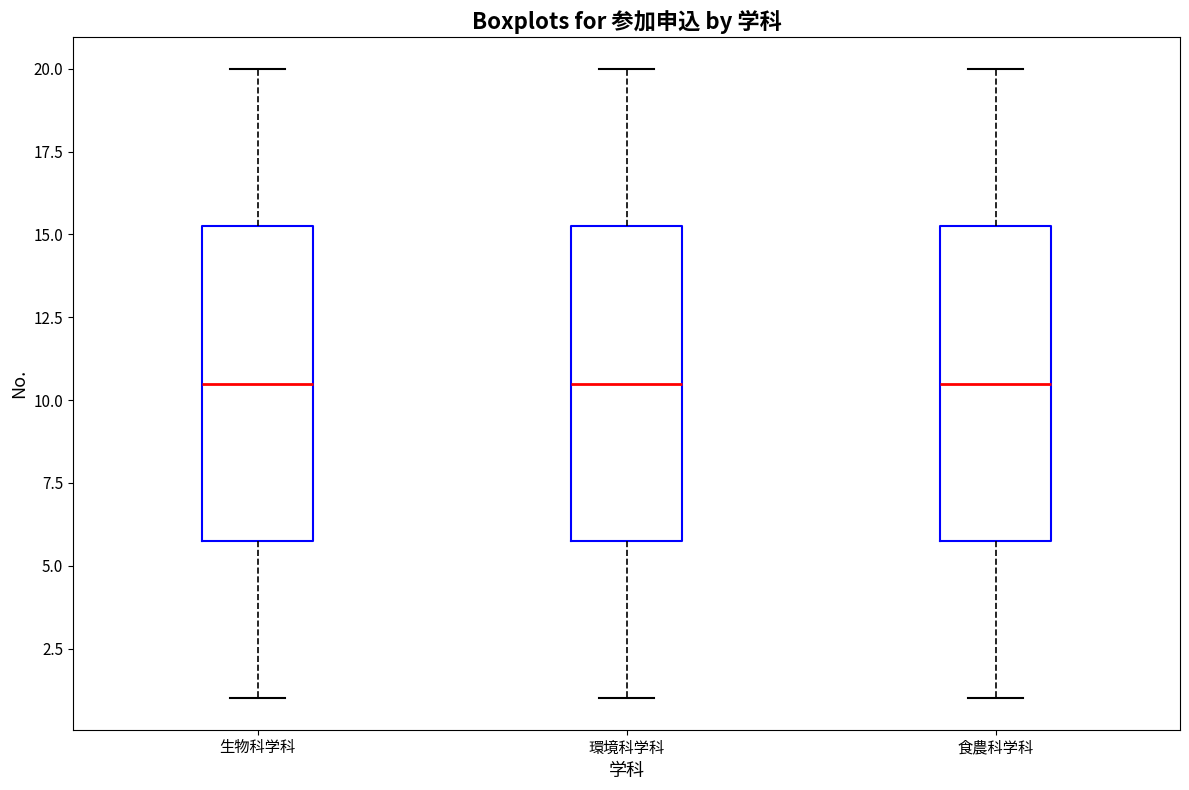

Reading left to right, transcribe this box plot: for each box, give where its median line is, the range the box spans, and where its two whiskers end, as read against the y-axis. The values are not printed on the chart, so give them approximately, as read against the axis.

生物科学科: median 10.5, box 6.0 to 15.5, whiskers 1.0 to 20.0
環境科学科: median 10.5, box 6.0 to 15.5, whiskers 1.0 to 20.0
食農科学科: median 10.5, box 6.0 to 15.5, whiskers 1.0 to 20.0